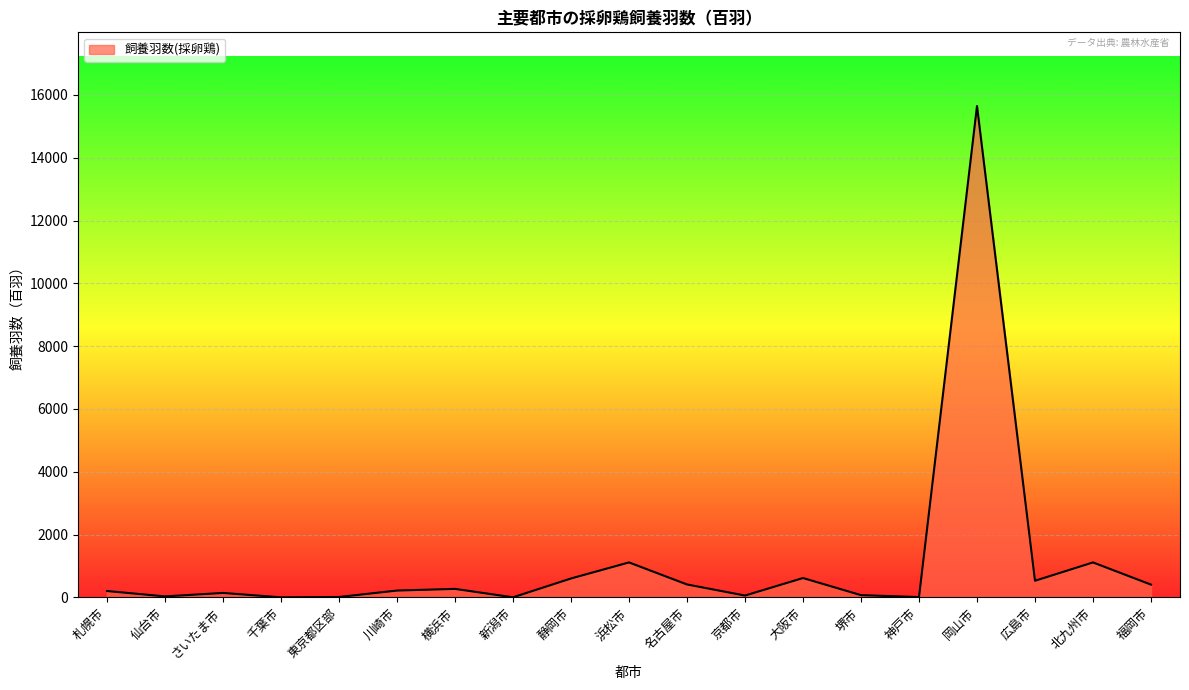

Is it true that the value at 北九州市 is 1112?

True